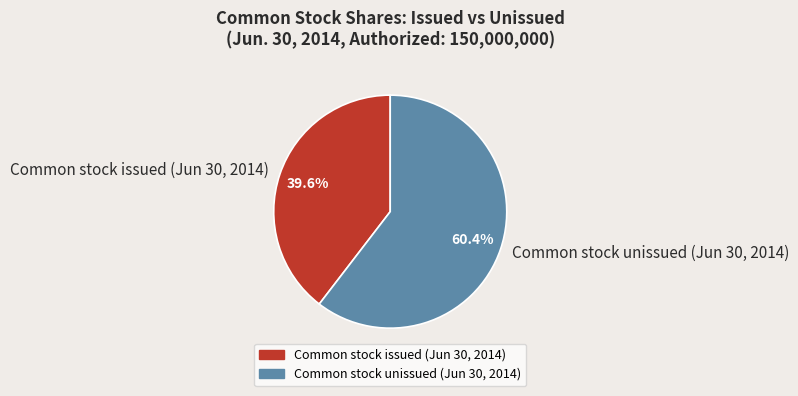

What is the total percentage of Common stock issued (Jun 30, 2014) and Common stock unissued (Jun 30, 2014)?

100.0%